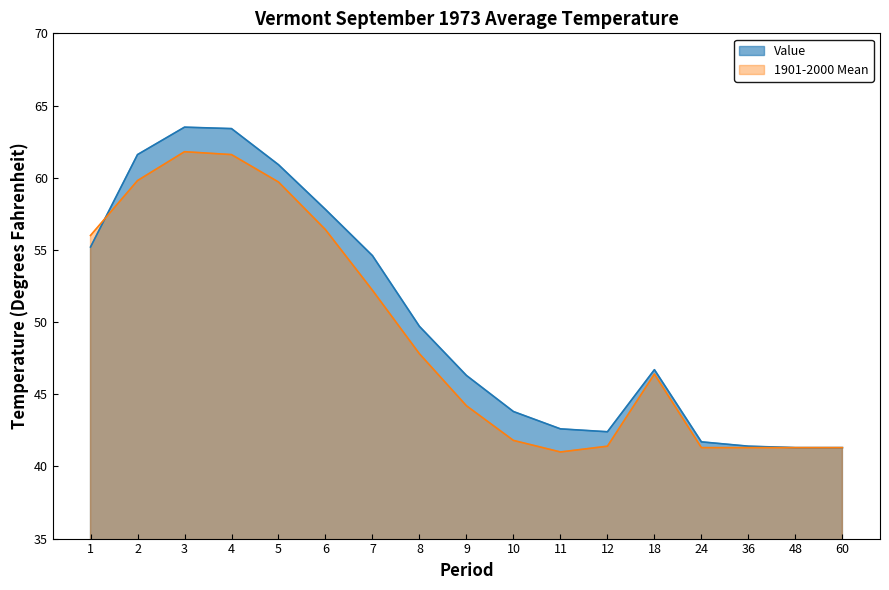

Reading left to right, list all the values displayed in this chart.

Value: 1=55.2	2=61.6	3=63.5	4=63.4	5=60.9	6=57.8	7=54.6	8=49.7	9=46.3	10=43.8	11=42.6	12=42.4	18=46.7	24=41.7	36=41.4	48=41.3	60=41.3
1901-2000 Mean: 1=56.0	2=59.8	3=61.8	4=61.6	5=59.7	6=56.4	7=52.2	8=47.8	9=44.2	10=41.8	11=41.0	12=41.4	18=46.4	24=41.3	36=41.3	48=41.3	60=41.3